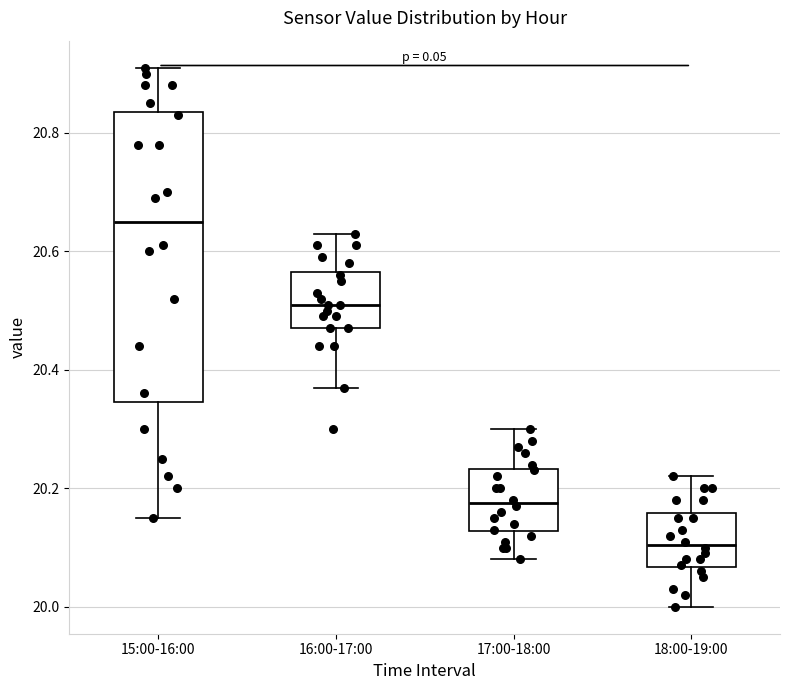

Reading left to right, read every box against the y-axis: the position of its median line, the range the box covers, and the ends of its whiskers. The values are not printed on the chart, so give them approximately, as read against the axis.

15:00-16:00: median 20.66, box 20.34 to 20.84, whiskers 20.16 to 20.92
16:00-17:00: median 20.52, box 20.48 to 20.56, whiskers 20.38 to 20.64
17:00-18:00: median 20.18, box 20.12 to 20.24, whiskers 20.08 to 20.30
18:00-19:00: median 20.10, box 20.06 to 20.16, whiskers 20.00 to 20.22